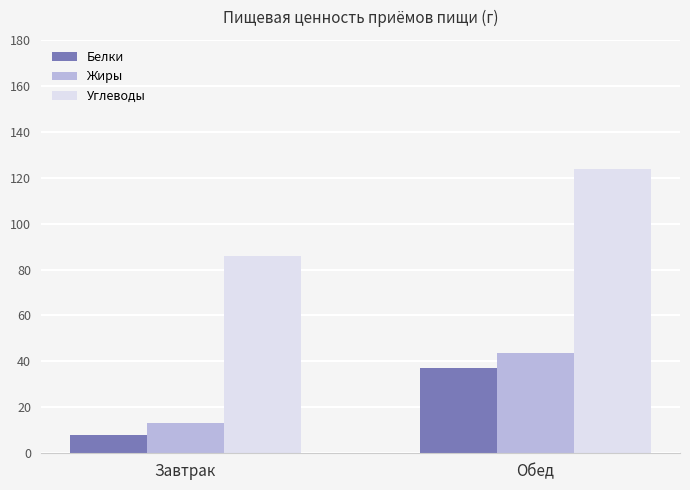

What is the sum of all Жиры values?

57.0